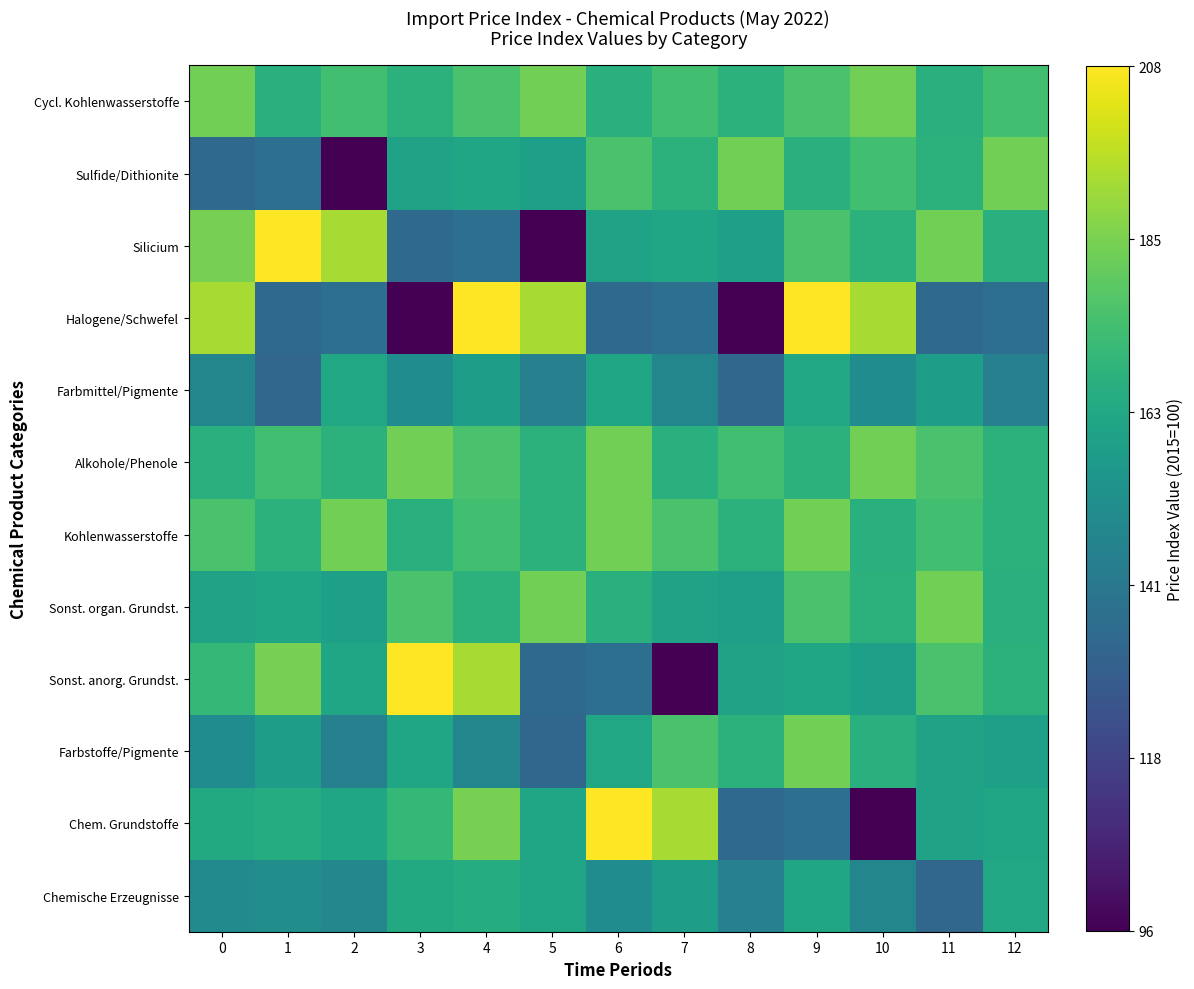

What is the total value across all series at 6?

7.5